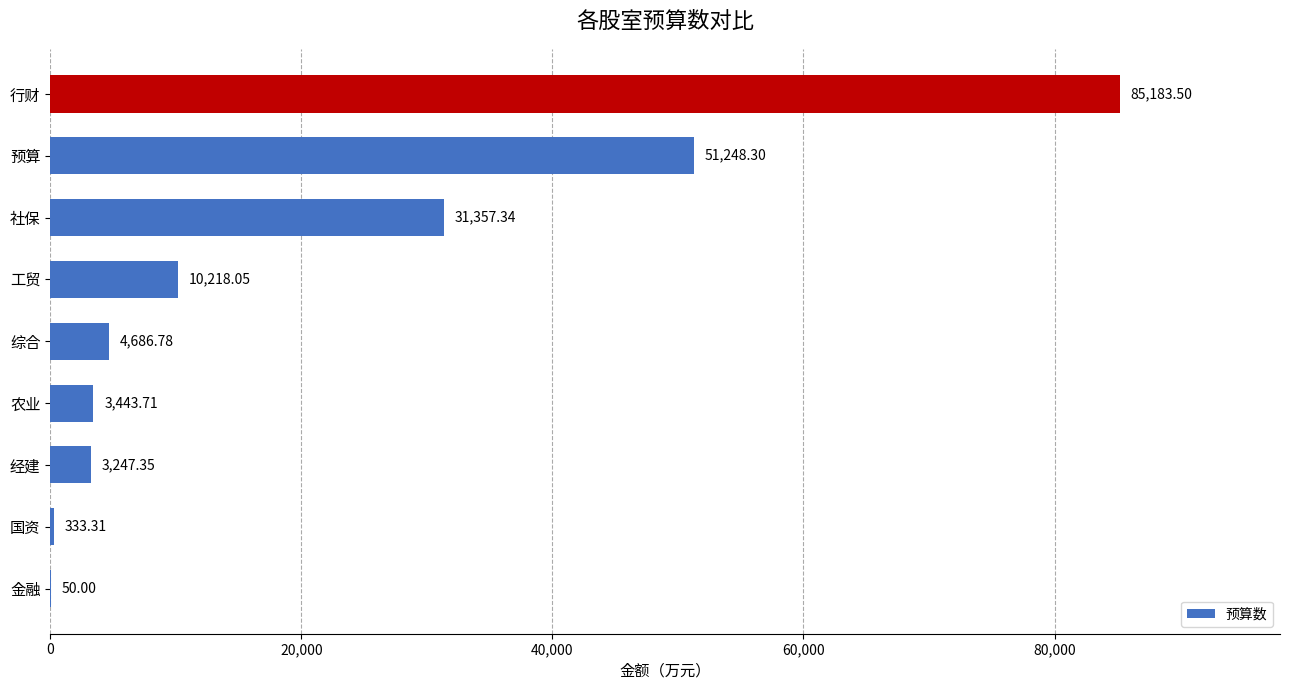

What is the change in value from 综合 to 行财?

+80496.7